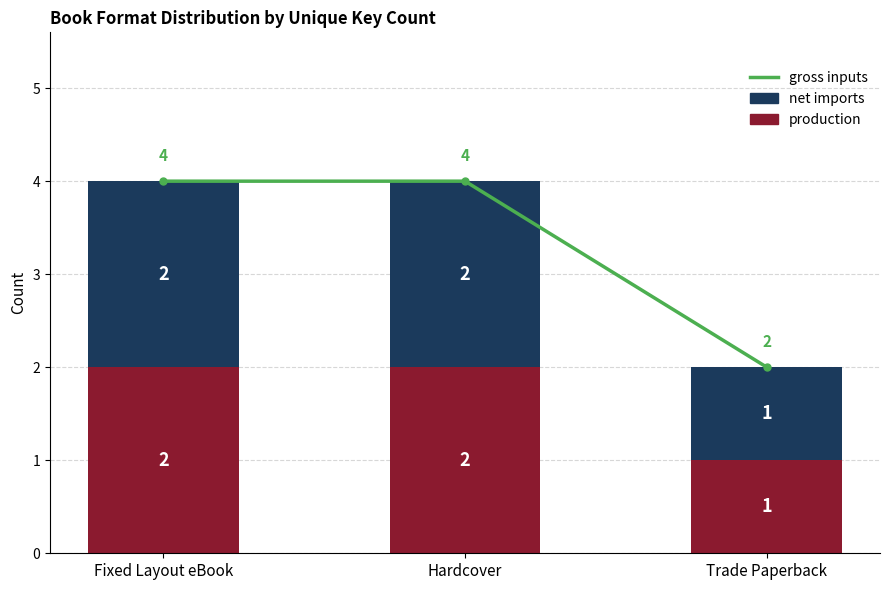

What is the average value of the production series?

2